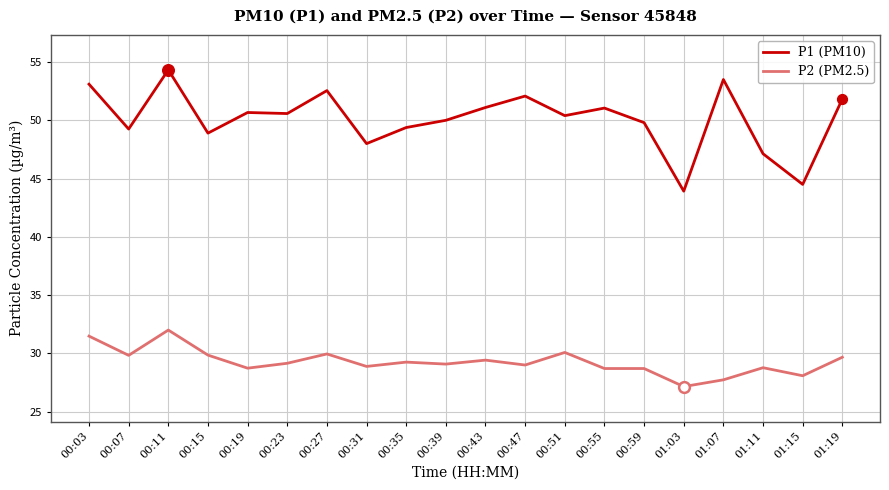

Which series has the largest total across all categories?

P1 (PM10)